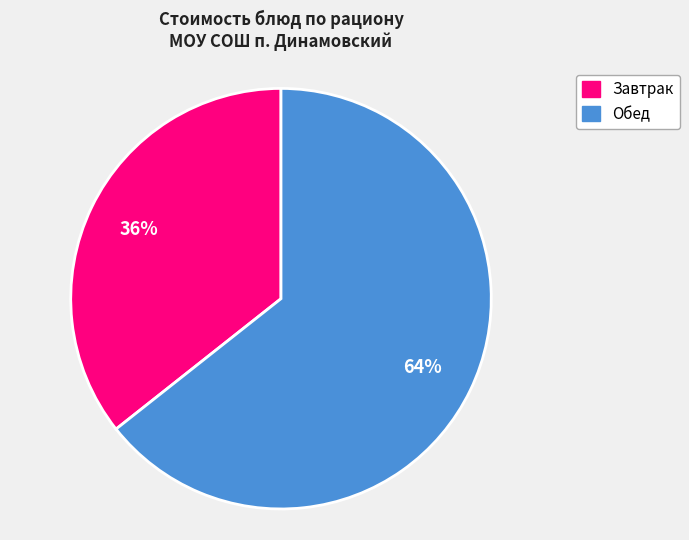

Does any single category account for the majority?

Yes